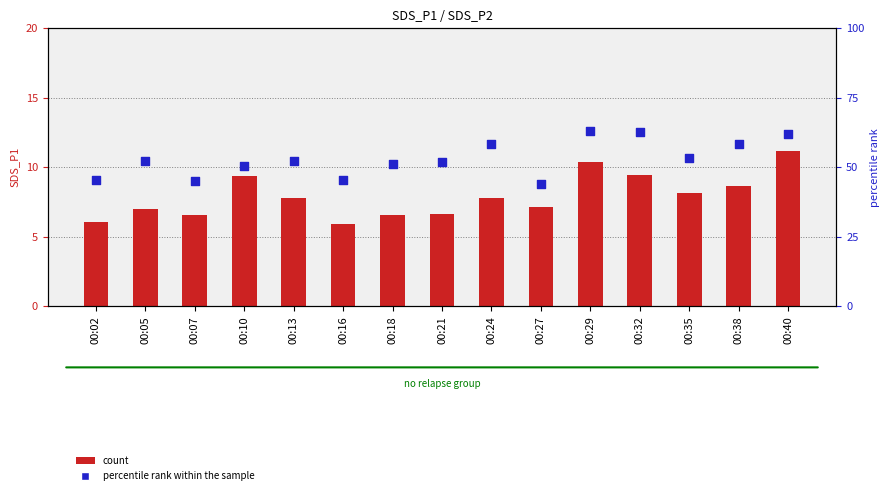

What are all the series names shown in the legend?

count, percentile rank within the sample